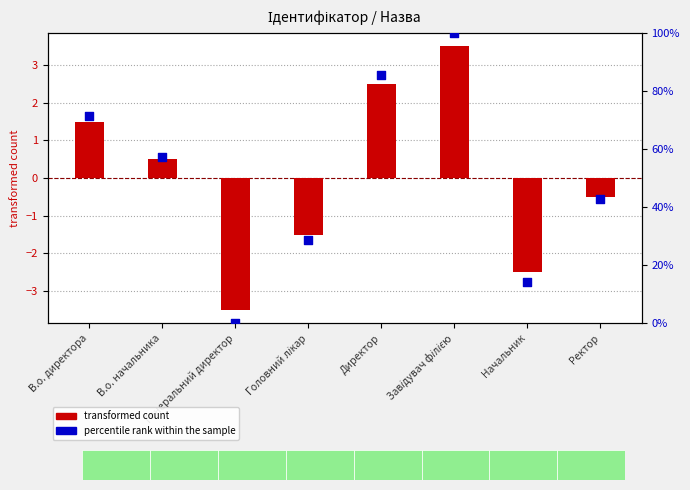

Which series has the widest spread of Y values?

percentile rank within the sample